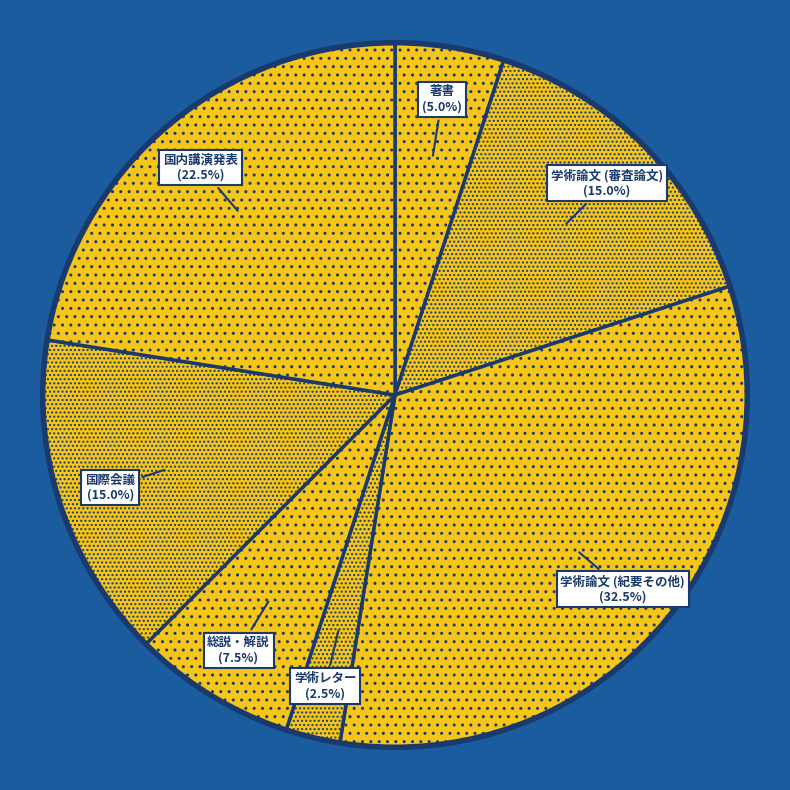

Count the number of slices in the pie.

7